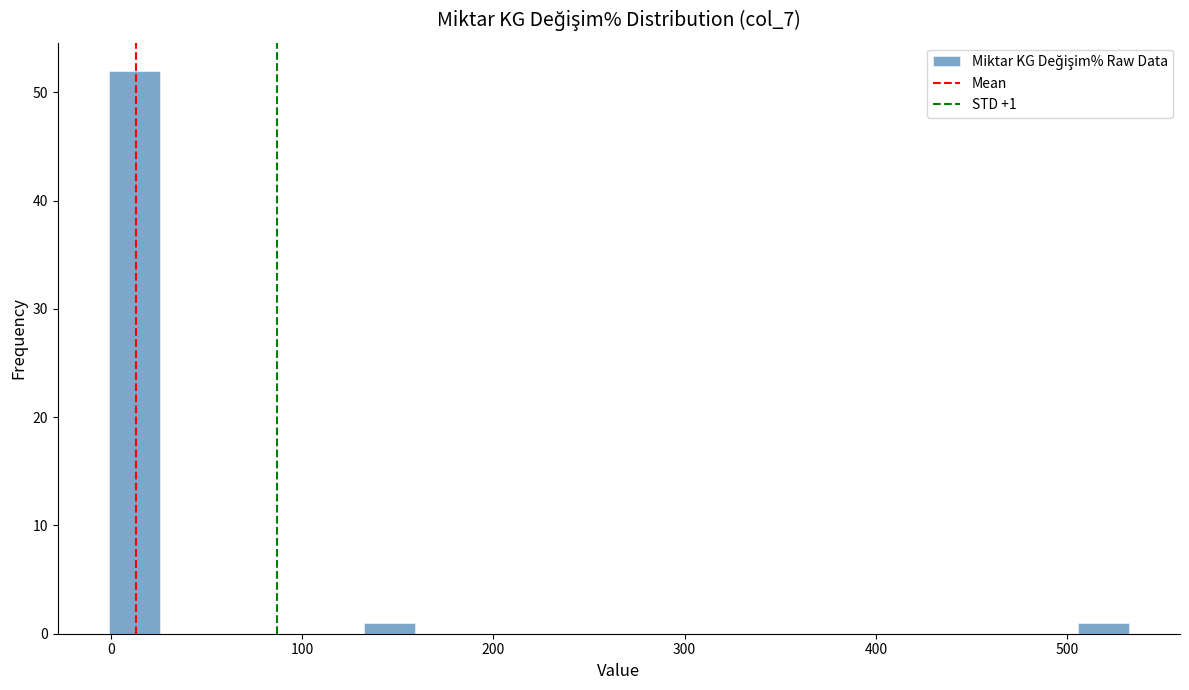

Read against the x-axis, roughly where is the centre of the tallest bar?

10